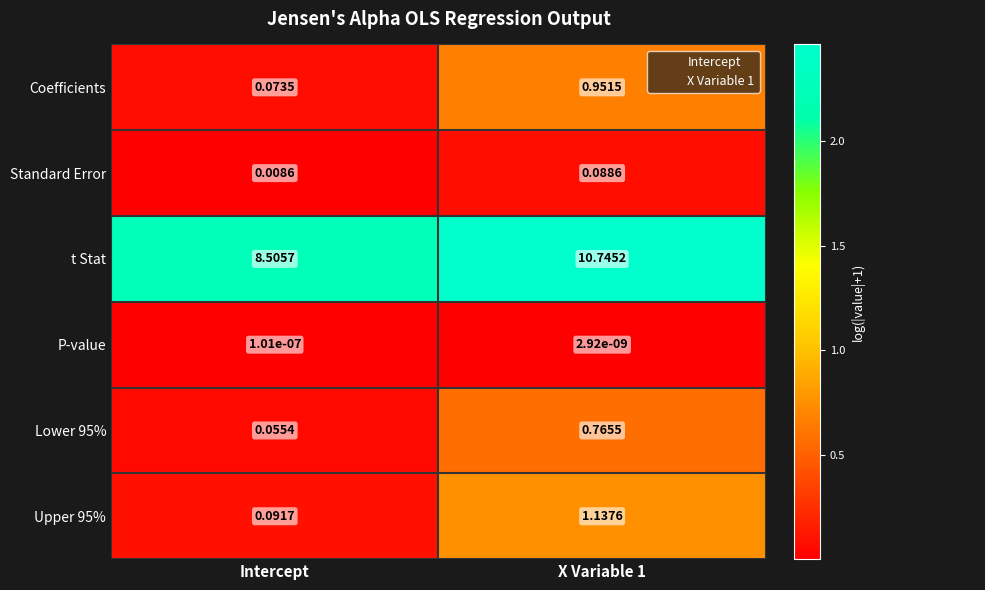

Which category has the lowest value in the Coefficients series?

Intercept